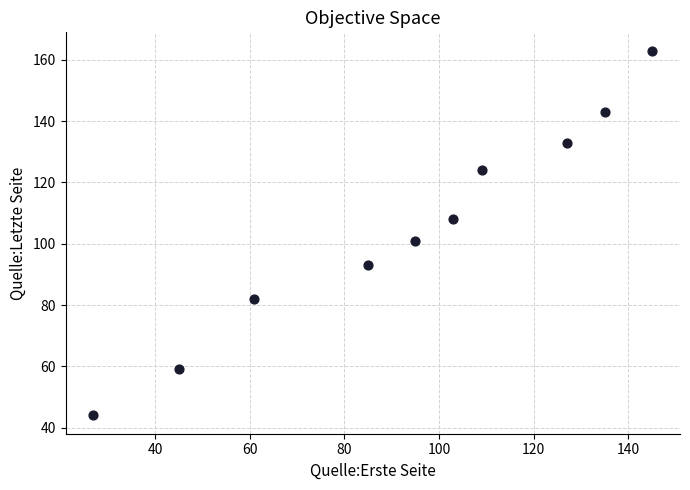

What is the average Y value?

105